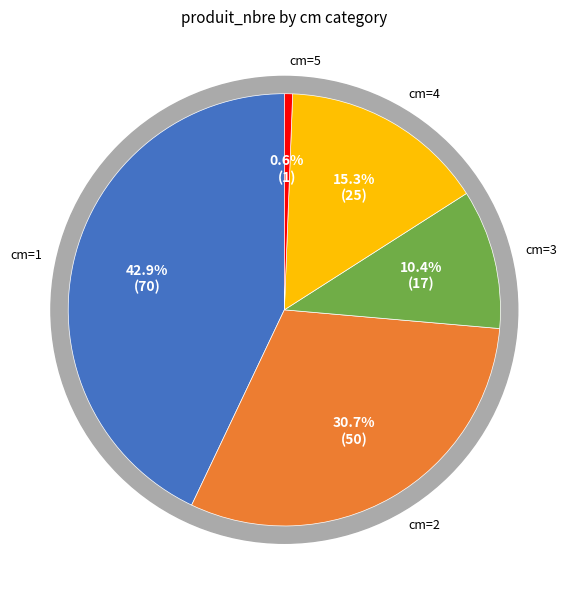

What percentage is NOT represented by 2?

69.3%